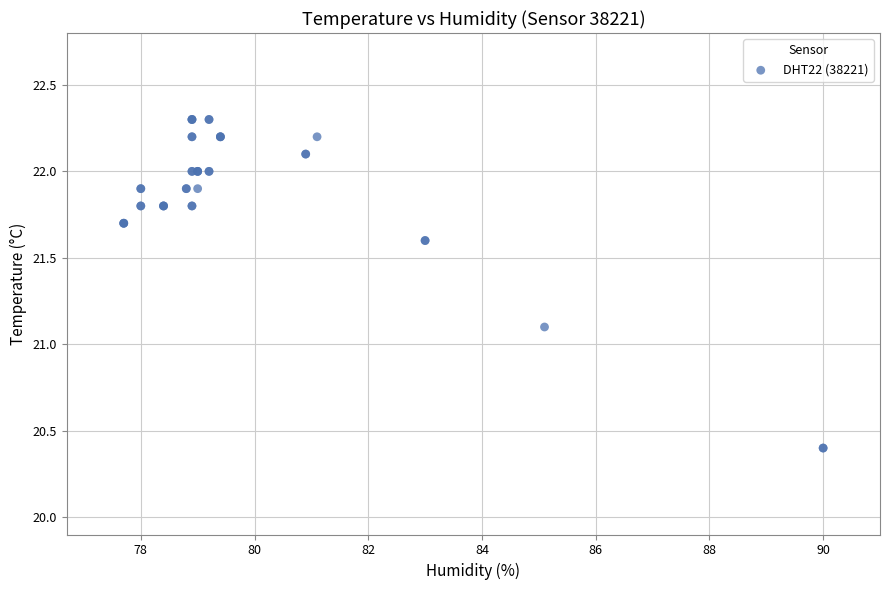

What Y value in the scatter plot is closest to 21?

21.1